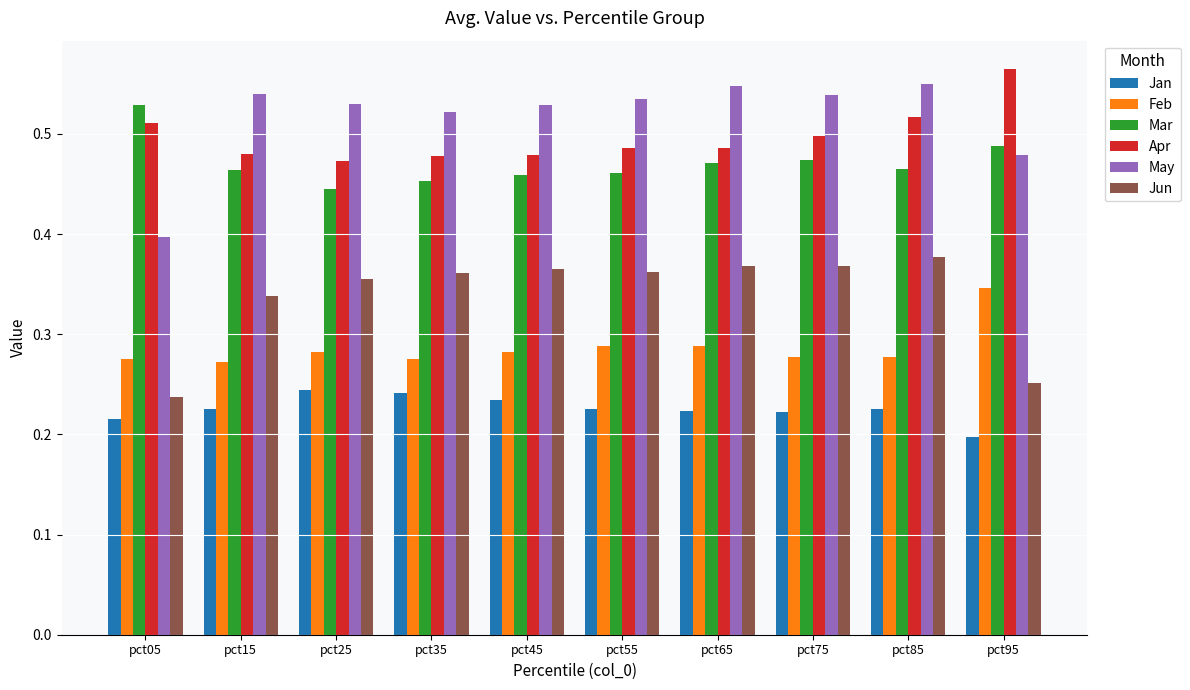

How many Feb values are between 0 and 1?

10